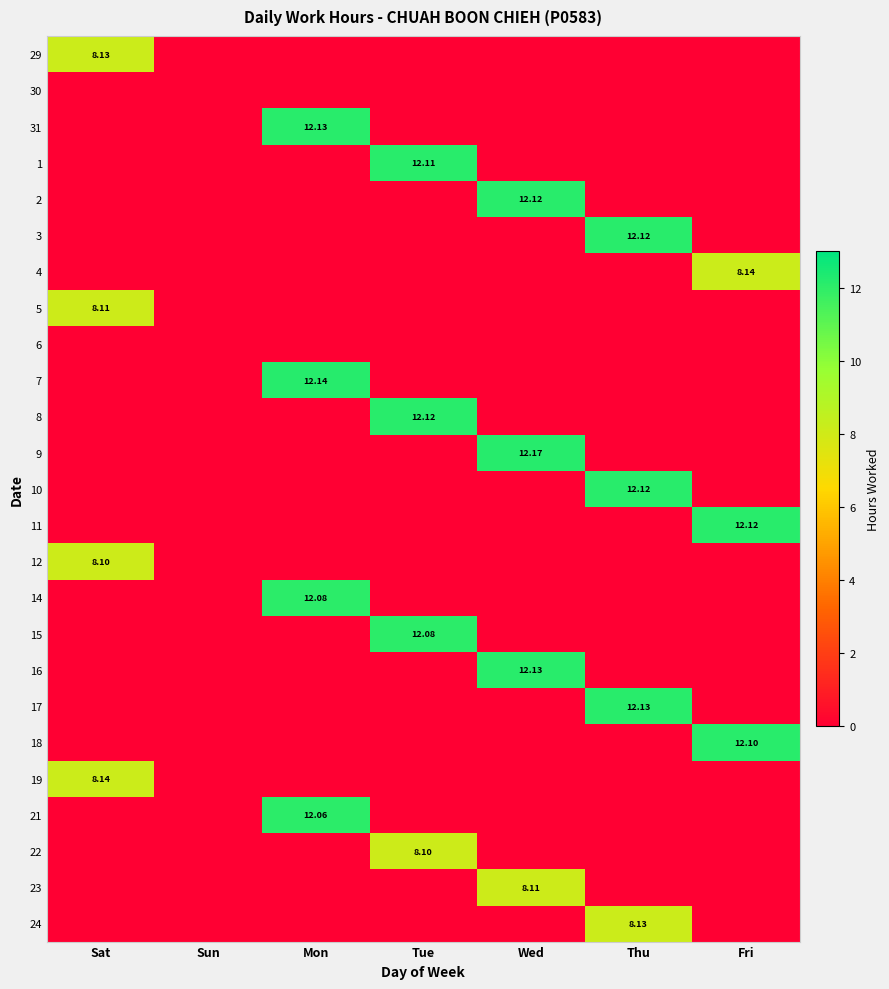

Is it true that 17 equals 0.0 at Tue?

True